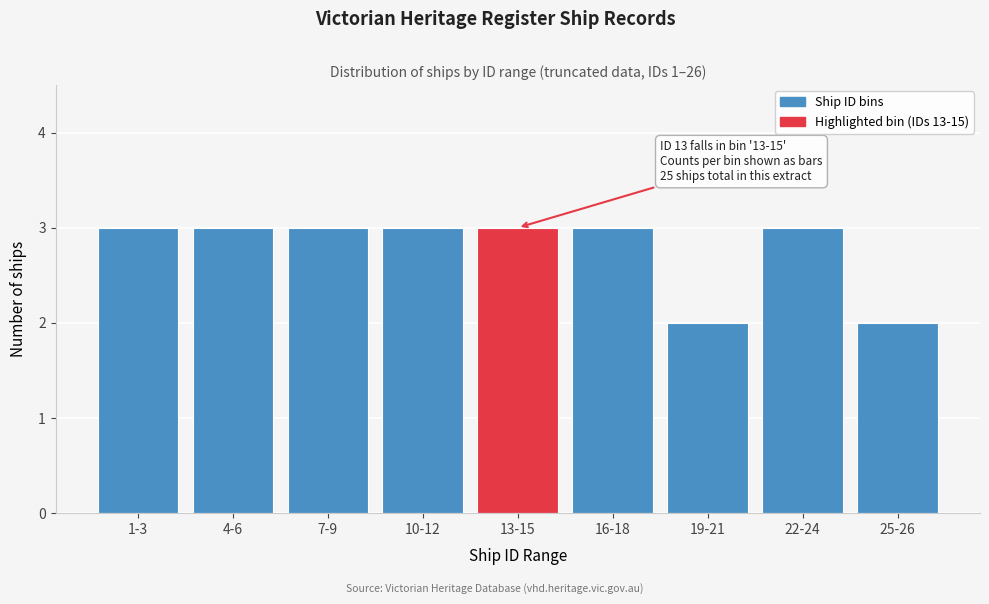

Reading left to right, extract all data points from this chart.

3	3	3	3	3	3	2	3	2